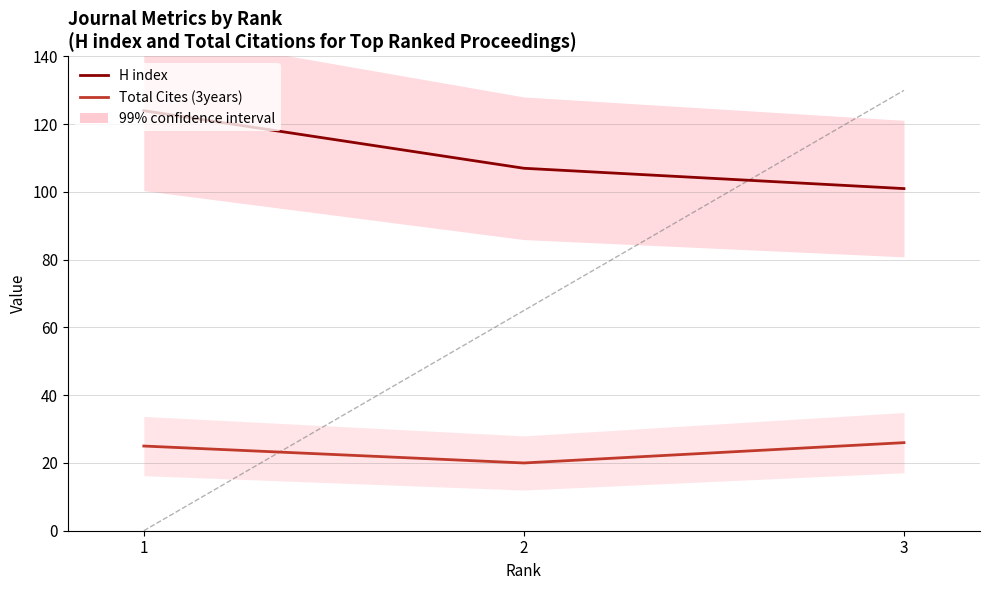

Rank the series by their average value, from lowest to highest.

Total Cites (3years), H index